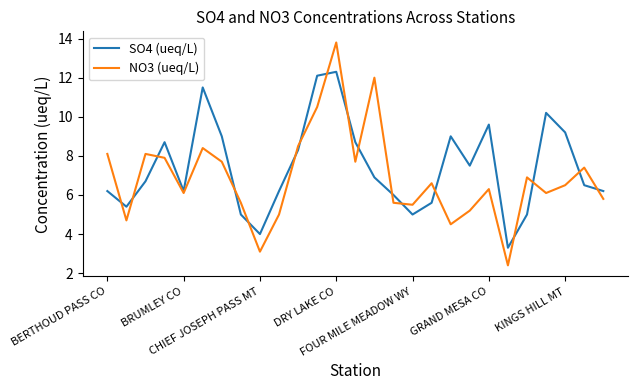

Rank the series by their maximum value, from highest to lowest.

NO3 (ueq/L), SO4 (ueq/L)